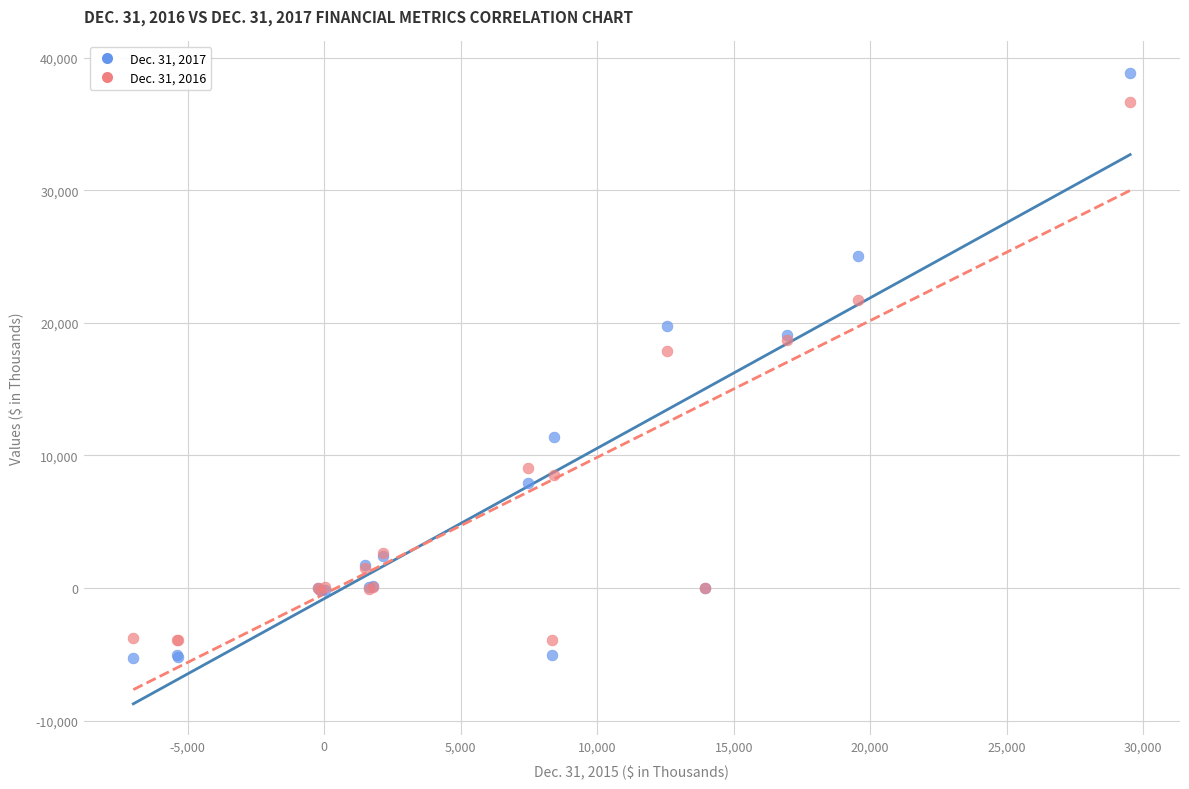

Which series reaches the minimum Y coordinate?

Dec. 31, 2017